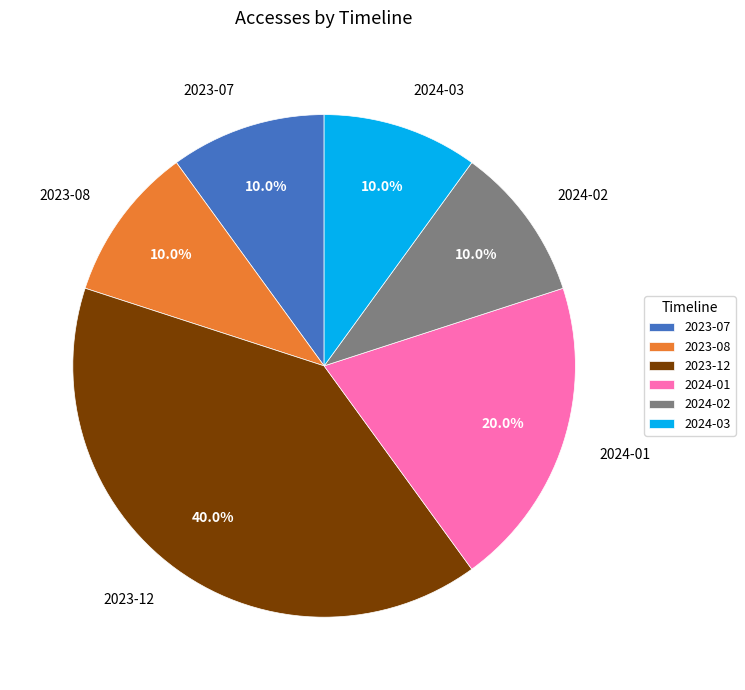

How many slices are in this pie chart?

6